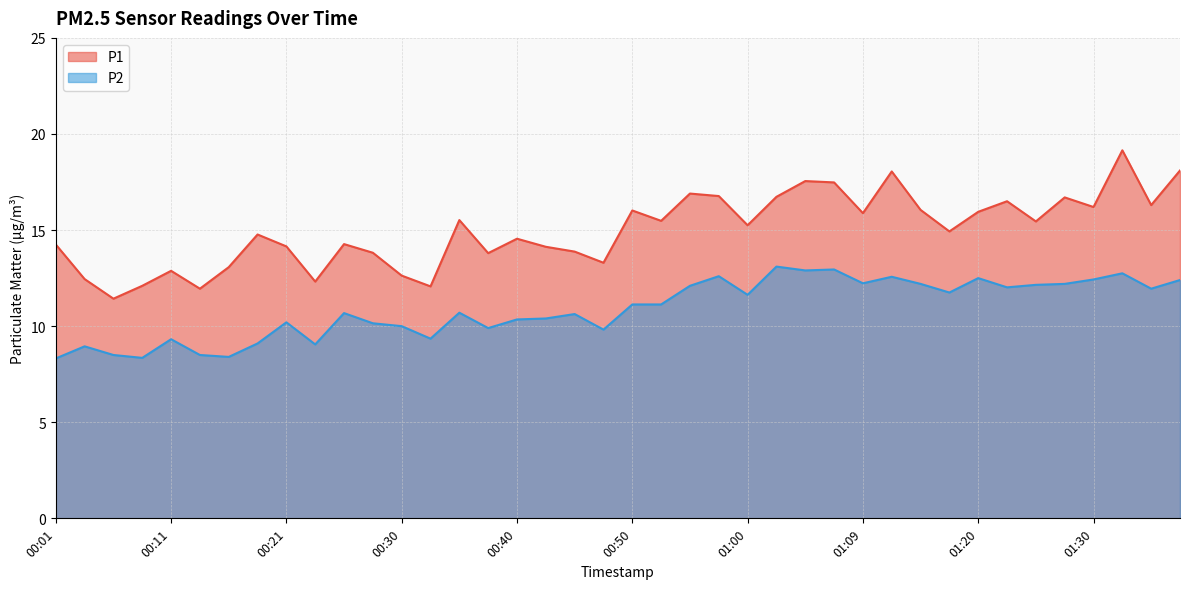

How many lines are shown in the chart?

2